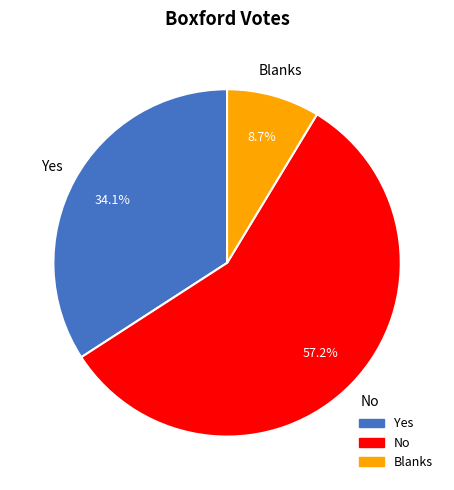

Which has a higher value, No or Yes?

No